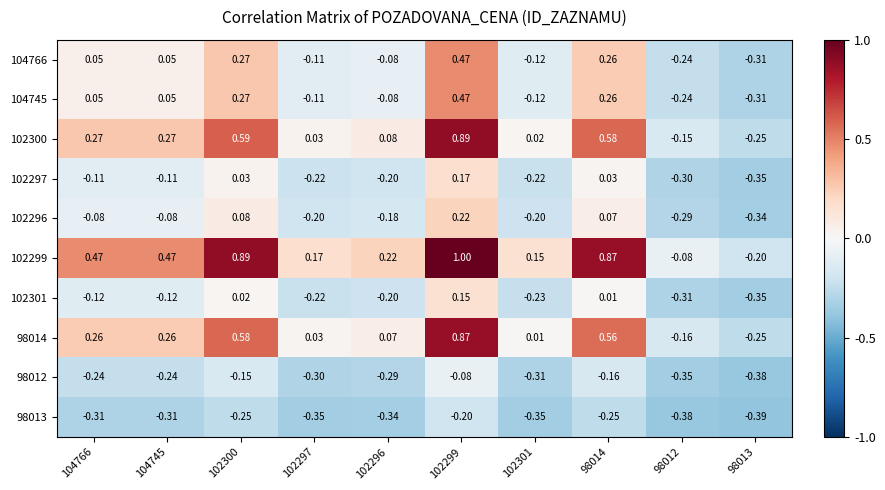

Is the value of 98014 at 102301 greater than the value of 98013 at 102299?

Yes